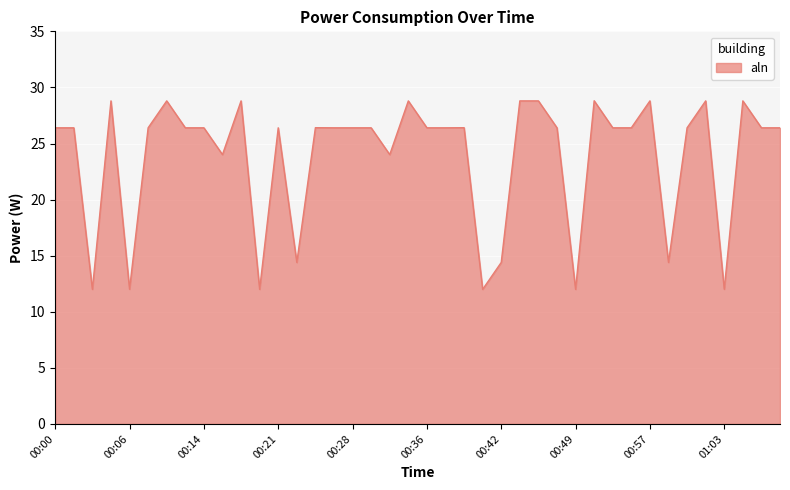

What is the average value?

23.8